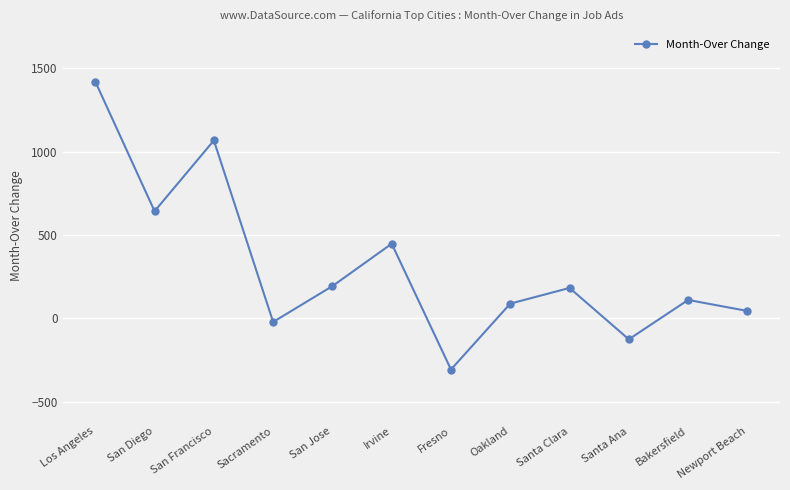

The value at Bakersfield is 111. True or false?

True